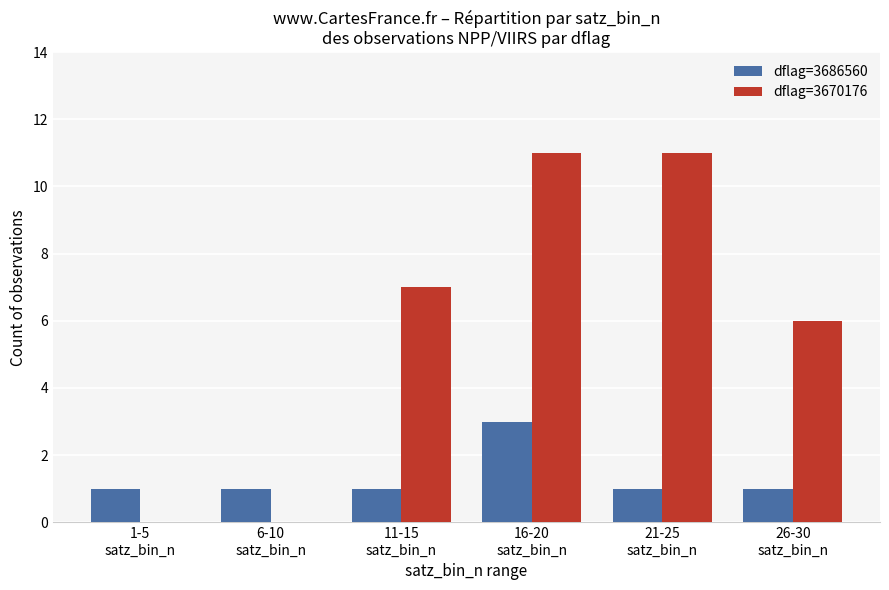

What is the sum of all dflag=3686560 values?

8